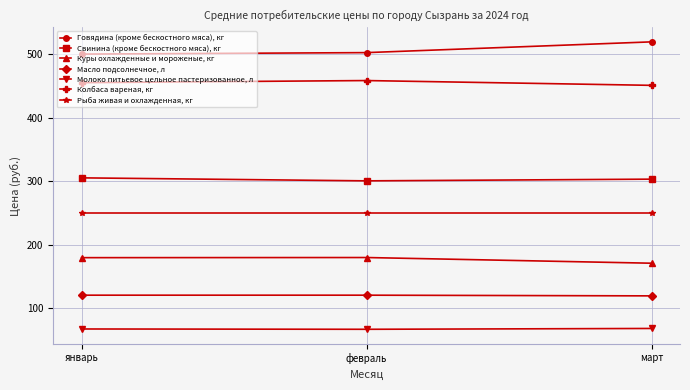

What is the sum of the Говядина (кроме бескостного мяса), кг values at февраль and январь?

1002.0